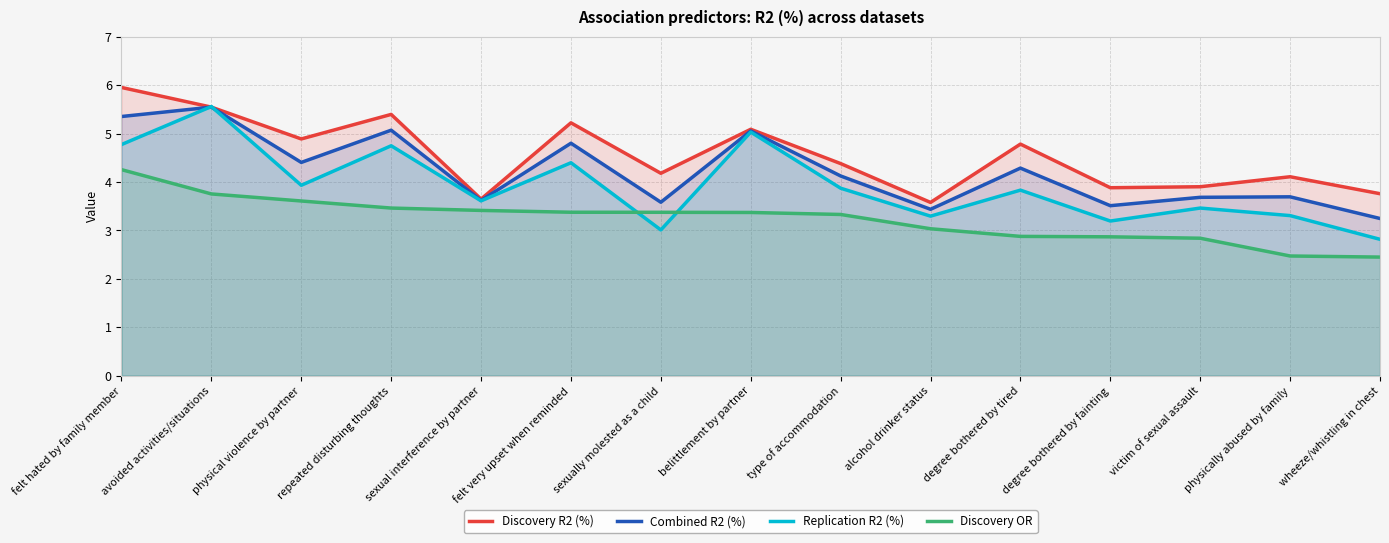

At which category does Combined R2 (%) reach its first local valley?

physical violence by partner